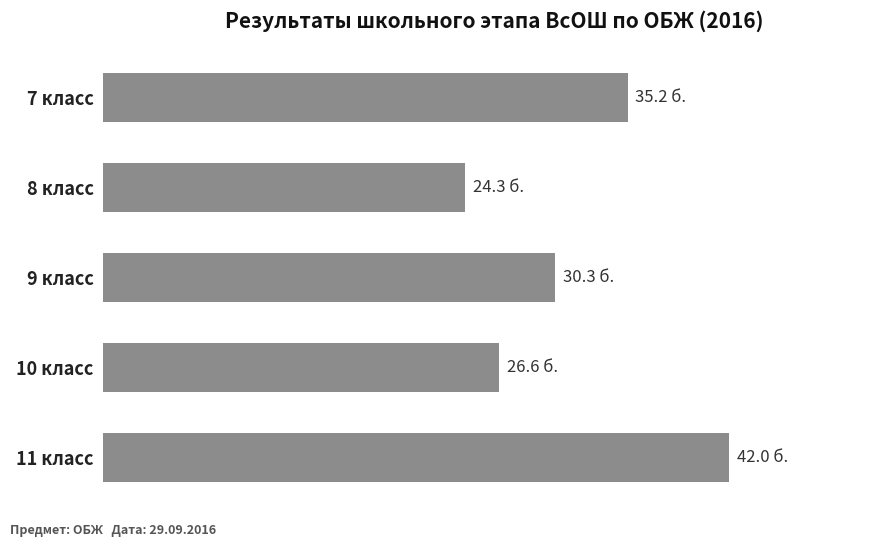

How many data points are less than 30?

2